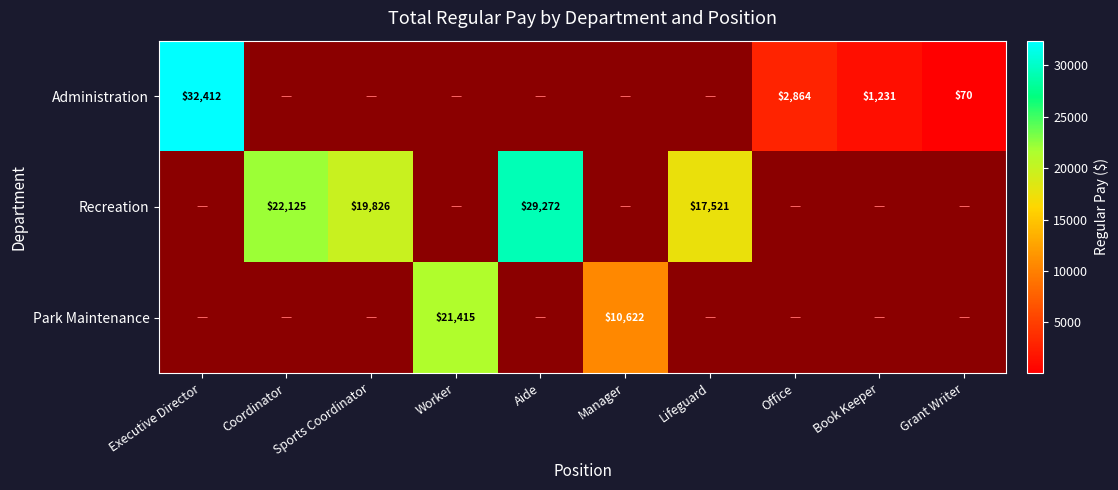

The value of Park Maintenance at Manager is 15366. True or false?

False